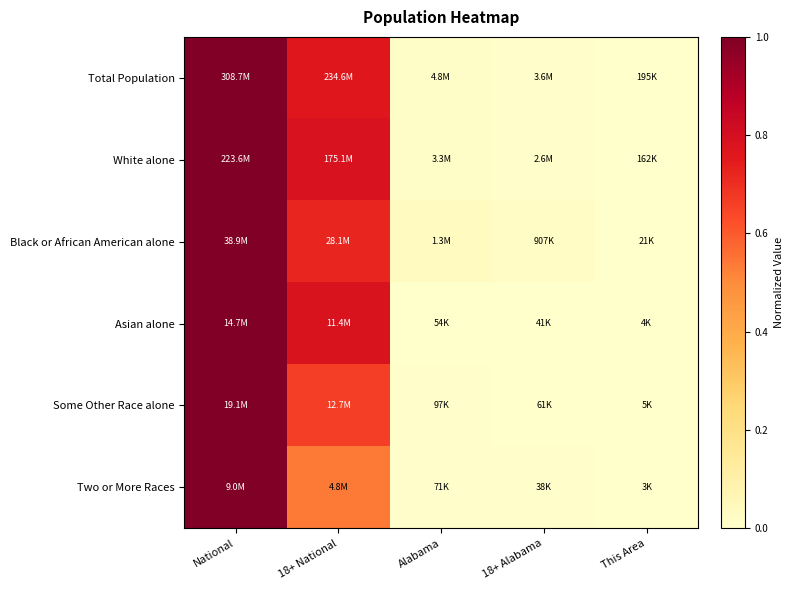

Reading left to right, what are all the values shown in this chart?

Total Population: National=1.0	18+ National=0.8	Alabama=0.0	18+ Alabama=0.0	This Area=0.0
White alone: National=1.0	18+ National=0.8	Alabama=0.0	18+ Alabama=0.0	This Area=0.0
Black or African American alone: National=1.0	18+ National=0.7	Alabama=0.0	18+ Alabama=0.0	This Area=0.0
Asian alone: National=1.0	18+ National=0.8	Alabama=0.0	18+ Alabama=0.0	This Area=0.0
Some Other Race alone: National=1.0	18+ National=0.7	Alabama=0.0	18+ Alabama=0.0	This Area=0.0
Two or More Races: National=1.0	18+ National=0.5	Alabama=0.0	18+ Alabama=0.0	This Area=0.0